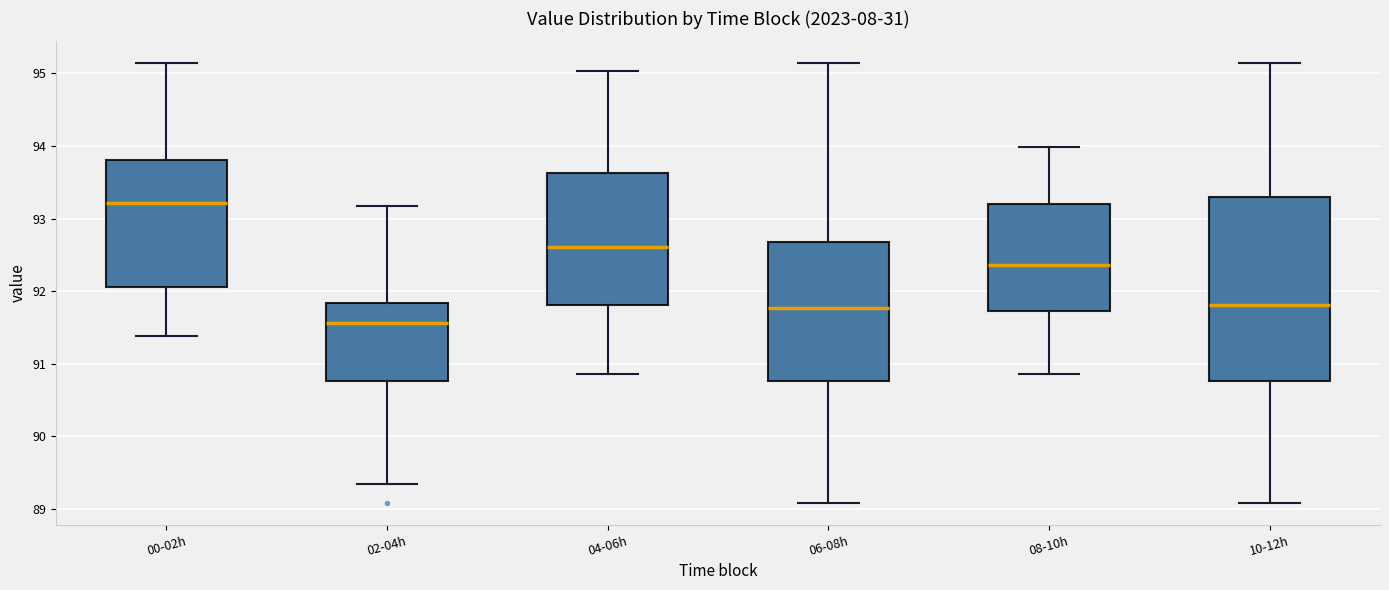

Reading left to right, transcribe this box plot: for each box, give where its median line is, the range the box spans, and where its two whiskers end, as read against the y-axis. The values are not printed on the chart, so give them approximately, as read against the axis.

00-02h: median 93.2, box 92.1 to 93.8, whiskers 91.4 to 95.1
02-04h: median 91.6, box 90.8 to 91.8, whiskers 89.3 to 93.2
04-06h: median 92.6, box 91.8 to 93.6, whiskers 90.9 to 95.0
06-08h: median 91.8, box 90.8 to 92.7, whiskers 89.1 to 95.1
08-10h: median 92.4, box 91.7 to 93.2, whiskers 90.9 to 94.0
10-12h: median 91.8, box 90.8 to 93.3, whiskers 89.1 to 95.1